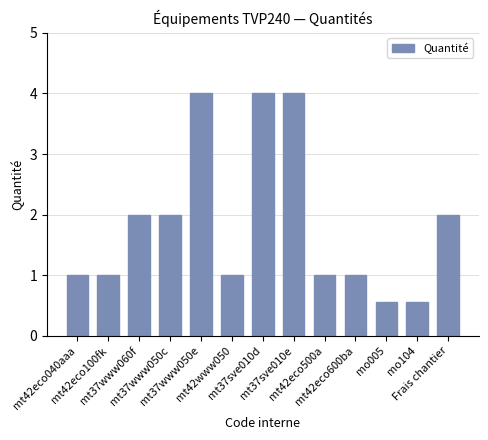

What is the minimum value shown in the chart?

0.6